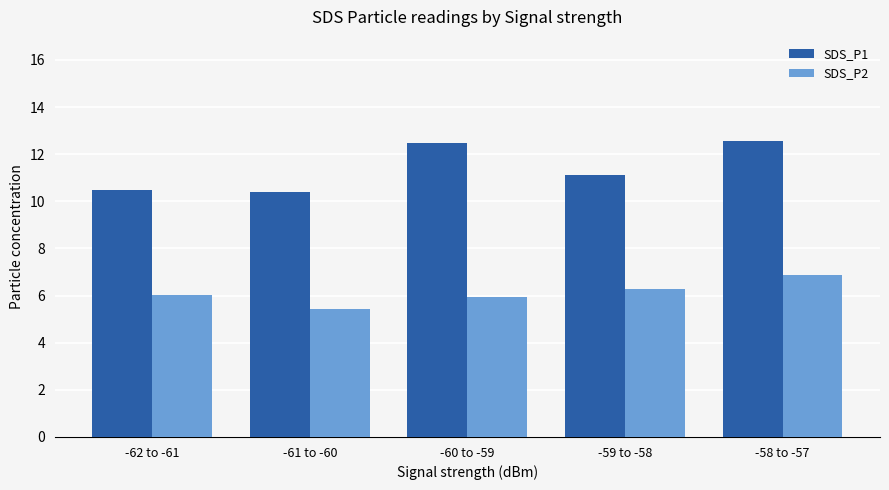

At -61 to -60, list the series in order from smallest to largest.

SDS_P2, SDS_P1